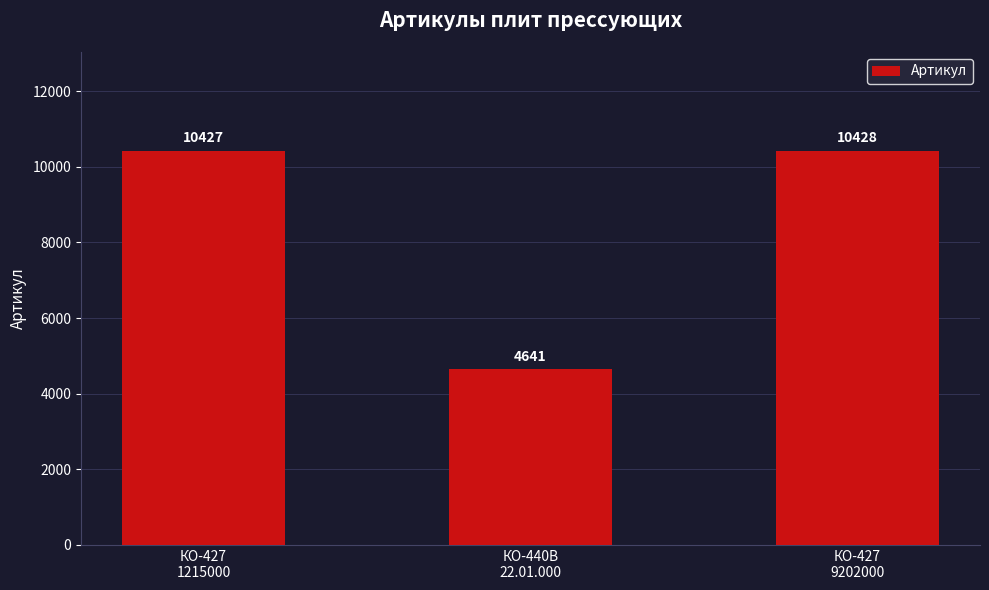

Reading left to right, transcribe all the data shown in this chart.

10427	4641	10428